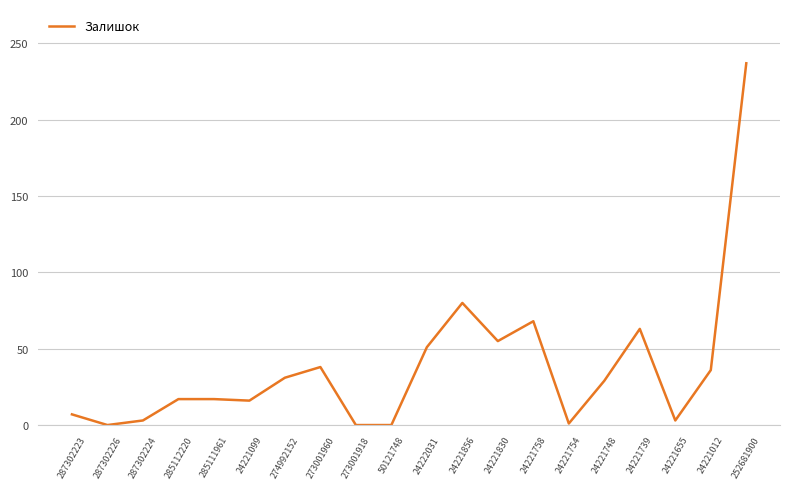

What is the greatest value displayed?

237